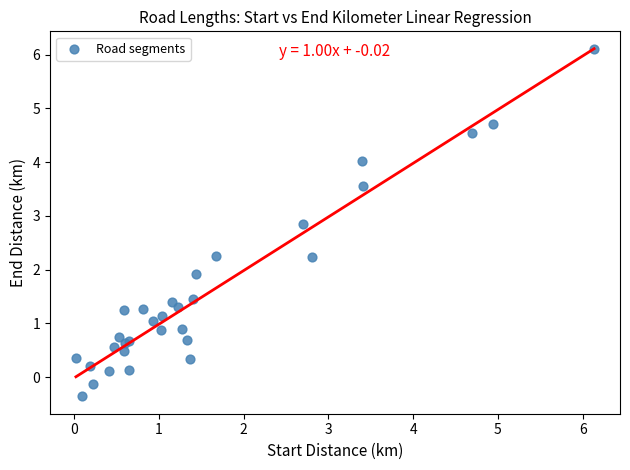

What Y value in the scatter plot is closest to 2?

1.9